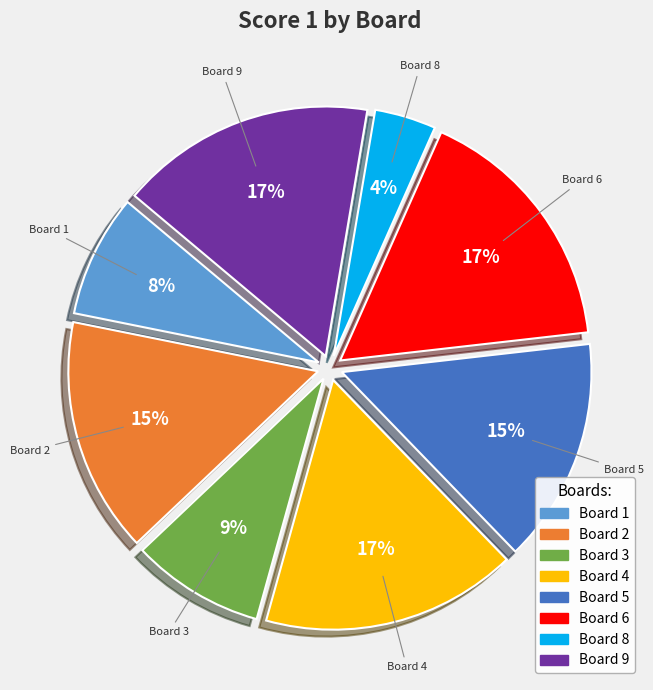

Count the number of slices in the pie.

8